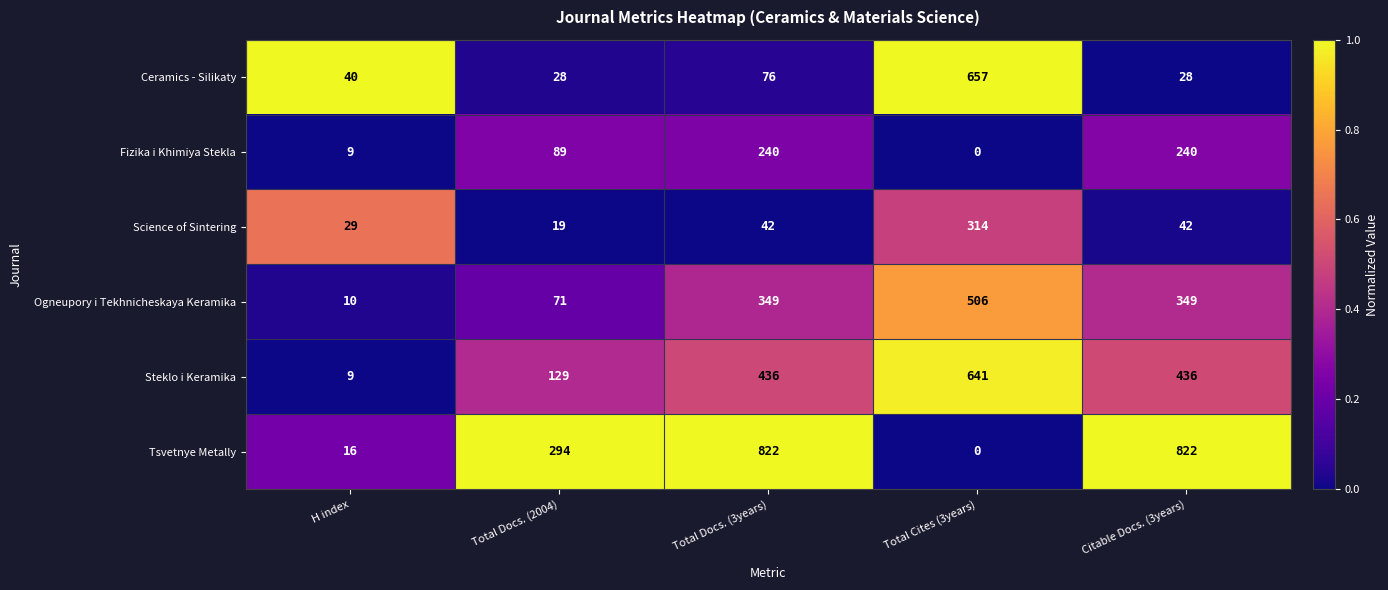

At how many categories does at least one series exceed 0?

5